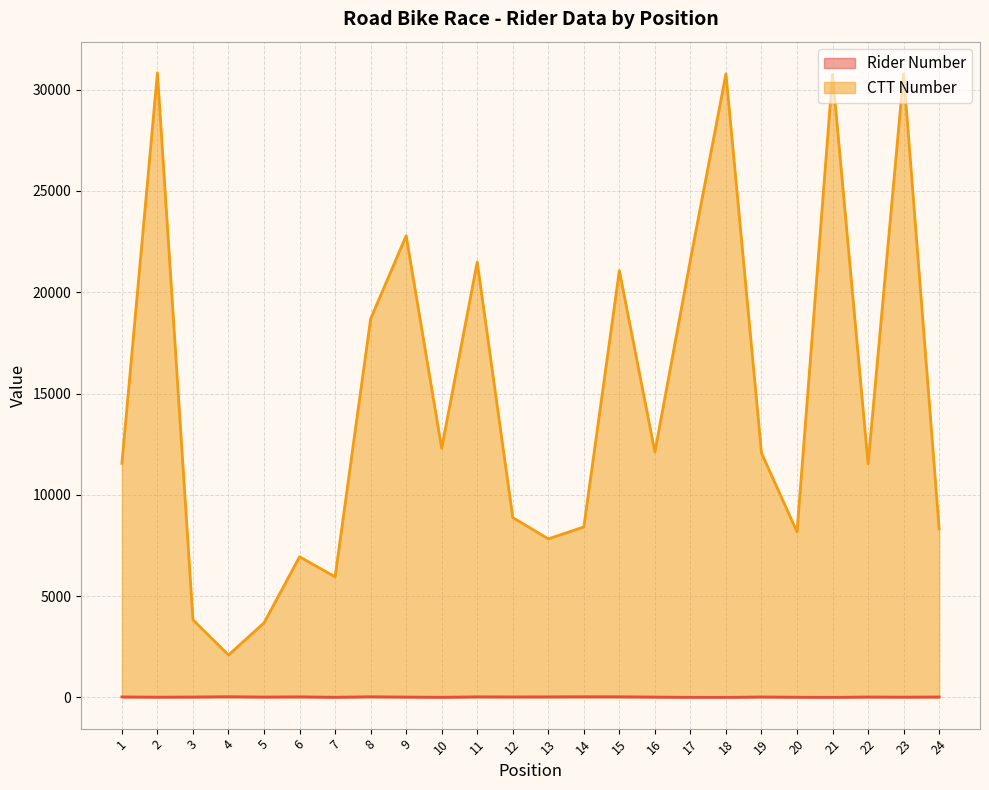

The CTT Number line series shows 30781 at 23. True or false?

True